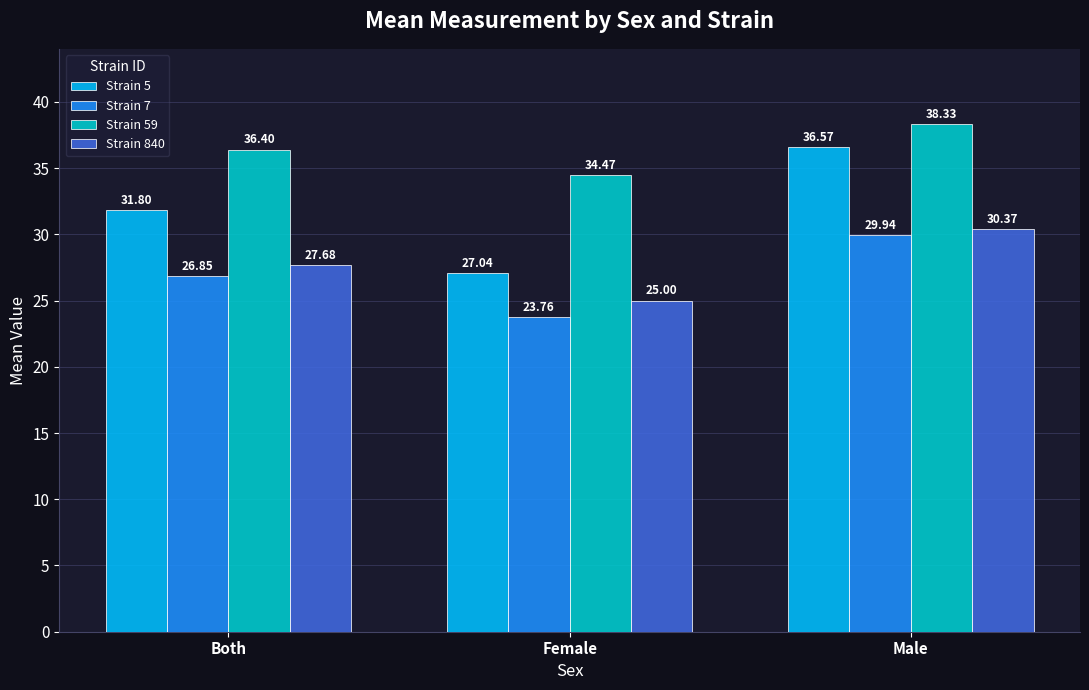

What is the minimum value shown in the chart?

23.8